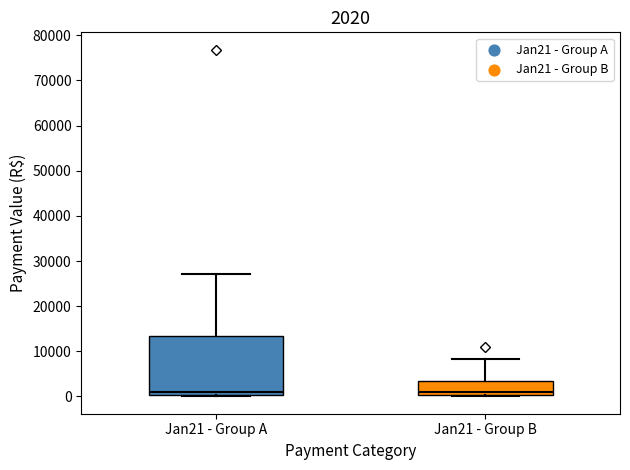

Which box is the tallest, from its lower edge to its upper edge?

Jan21 - Group A